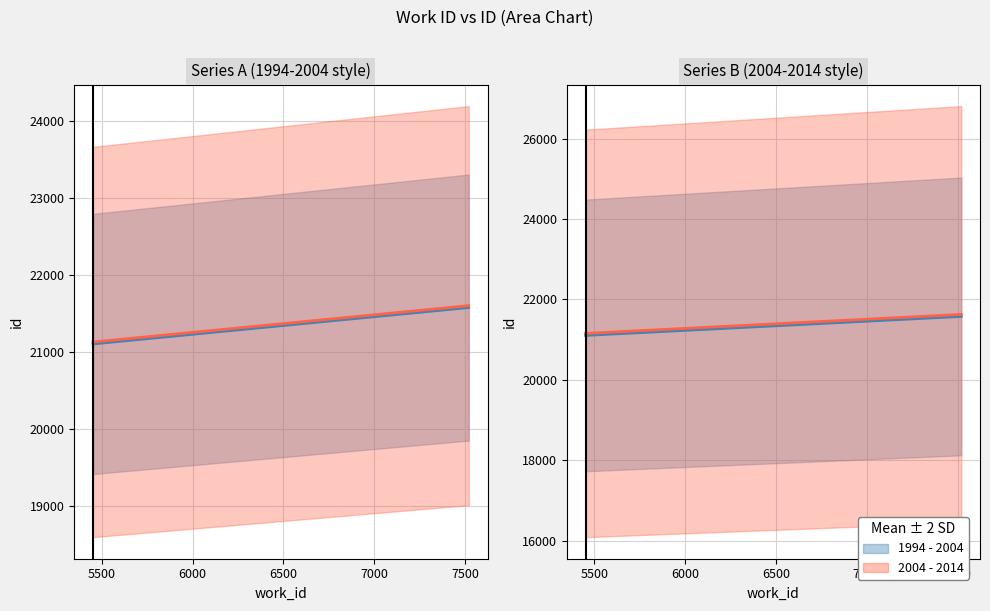

Reading left to right, list all the values displayed in this chart.

work_id: 5452	7520
id: 21105	21577